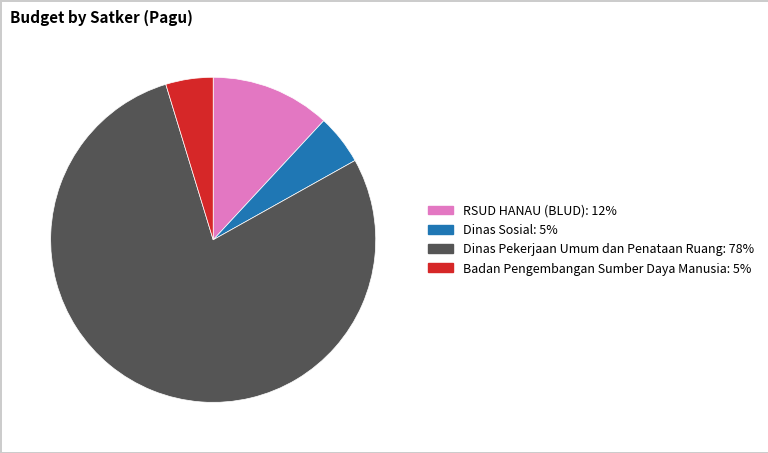

Count the number of slices in the pie.

4